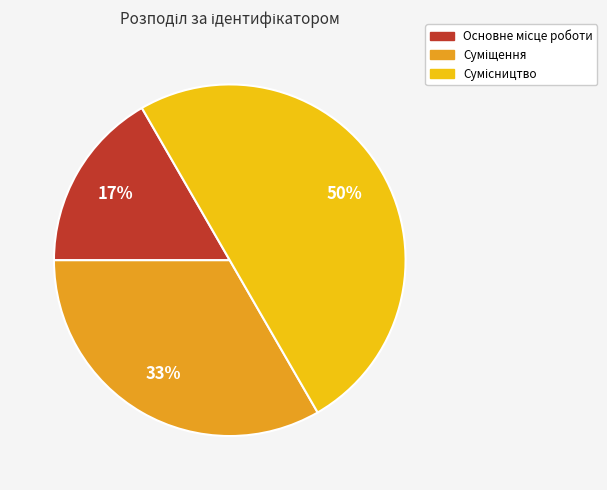

To the nearest percent, what is the average slice percentage?

33%